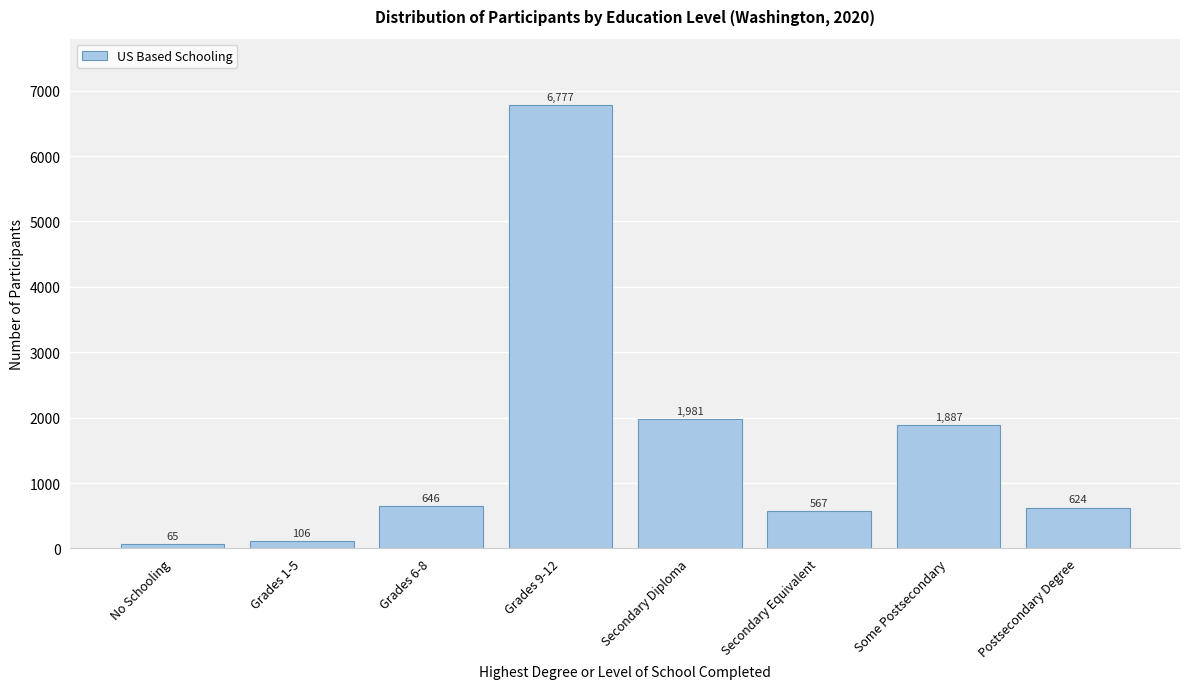

Reading left to right, list all the values displayed in this chart.

65	106	646	6777	1981	567	1887	624